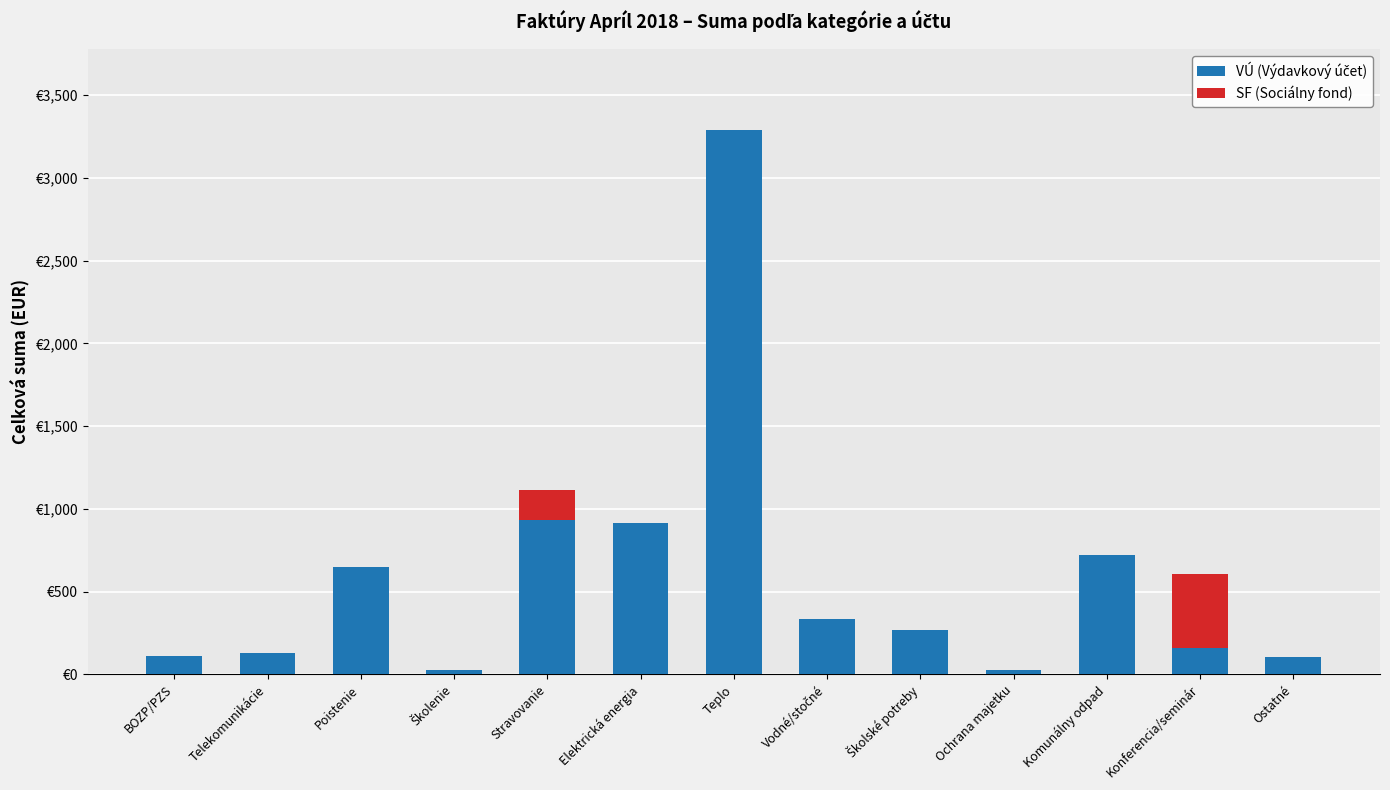

List the series in order of their peak value, lowest first.

SF (Sociálny fond), VÚ (Výdavkový účet)